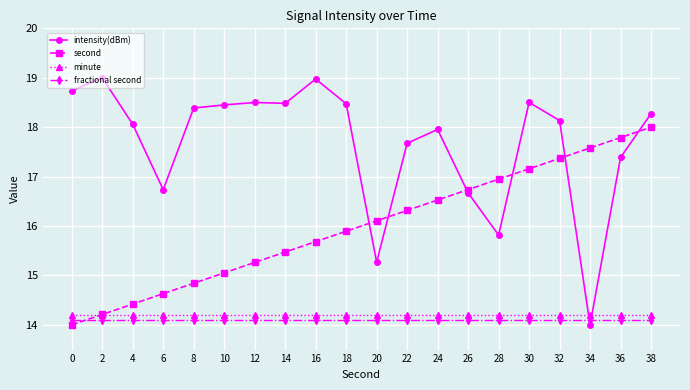

List the labels in order of second value, smallest first.

0, 2, 4, 6, 8, 10, 12, 14, 16, 18, 20, 22, 24, 26, 28, 30, 32, 34, 36, 38